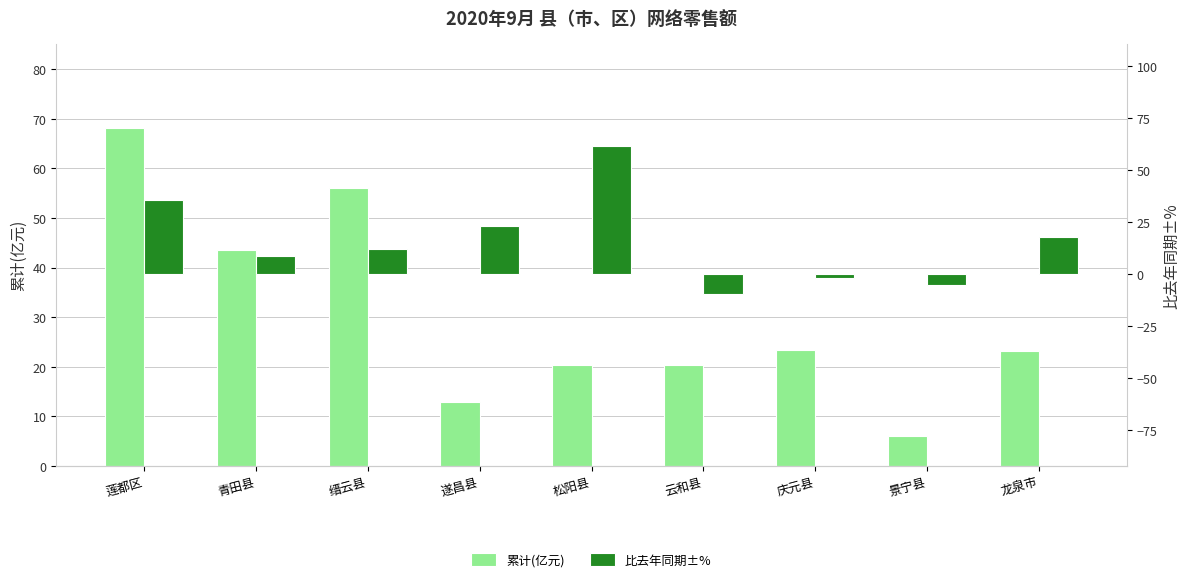

Is it true that 比去年同期±% equals 27.4 at 松阳县?

False